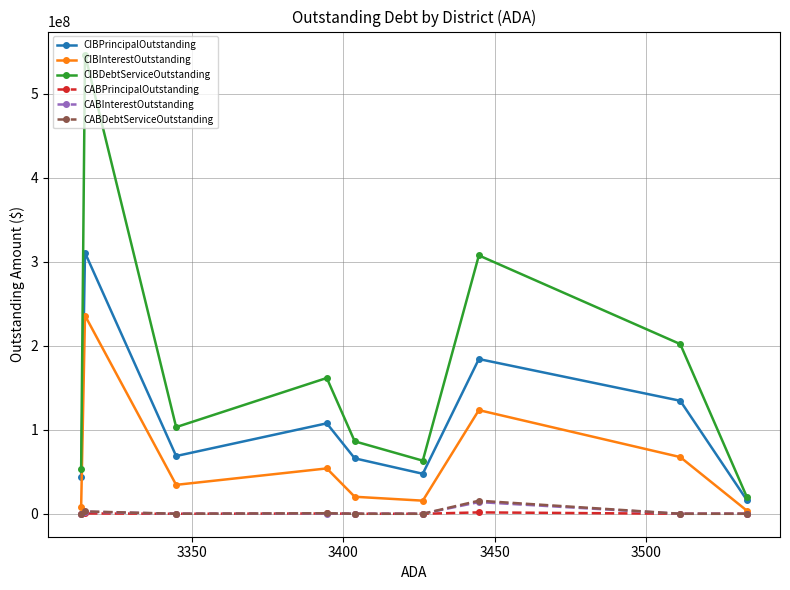

True or false: CABDebtServiceOutstanding and CABPrincipalOutstanding intersect in this chart.

False